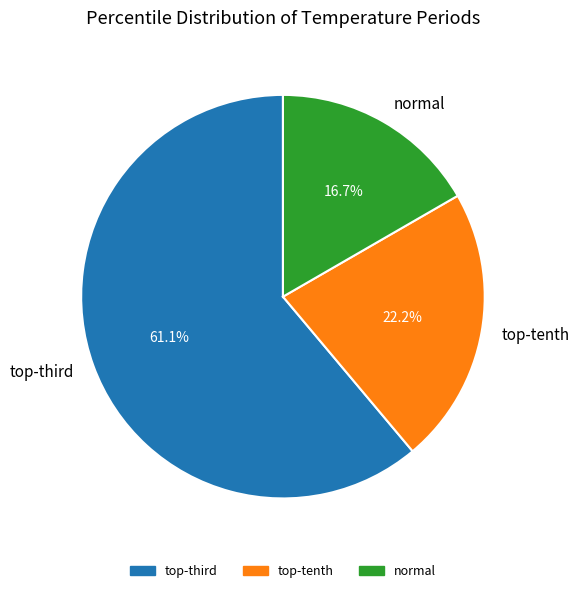

Rank the categories by value from lowest to highest.

normal, top-tenth, top-third